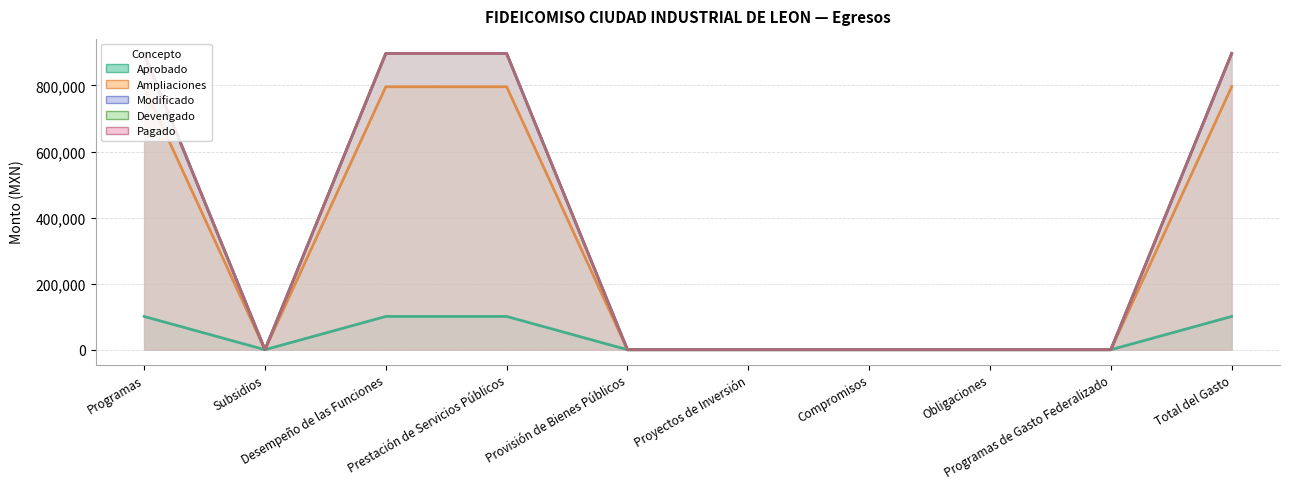

What is the label of the 7th point from the left?

Compromisos